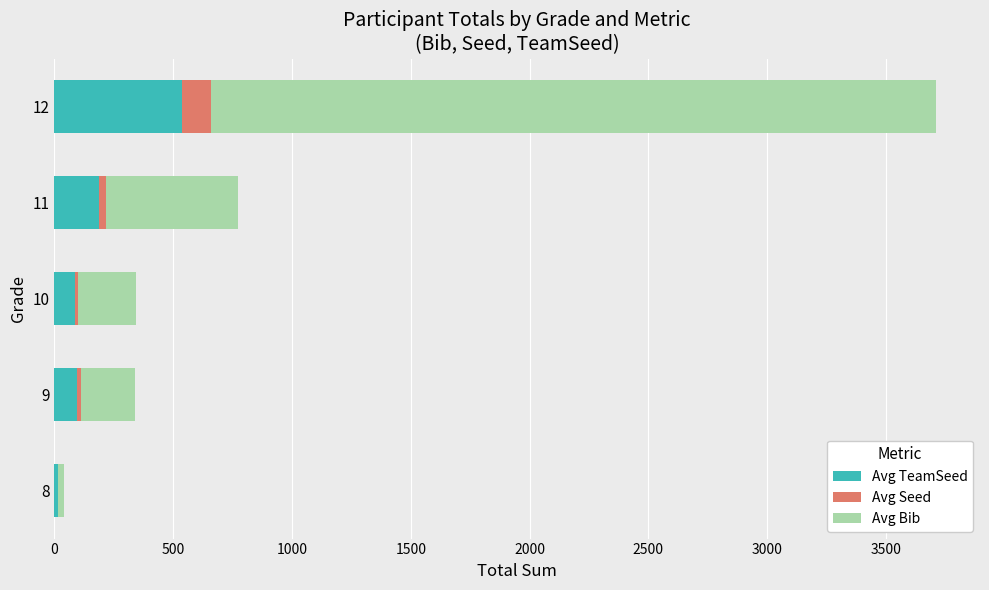

At which category is the sum across all series the highest?

12